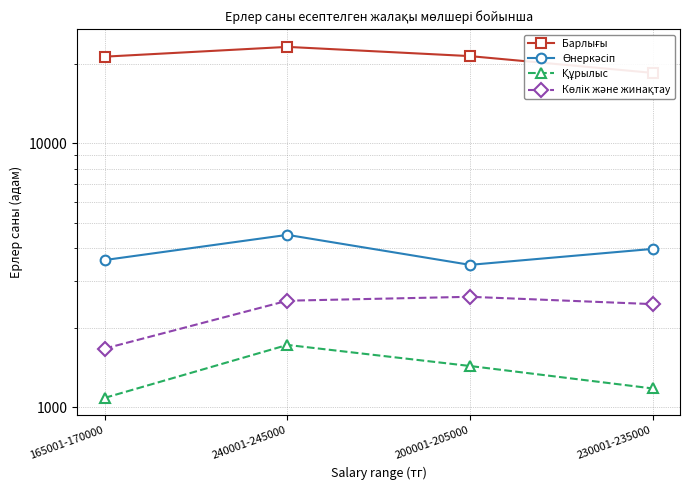

True or false: Құрылыс has a value of 1724 at 240001-245000.

True